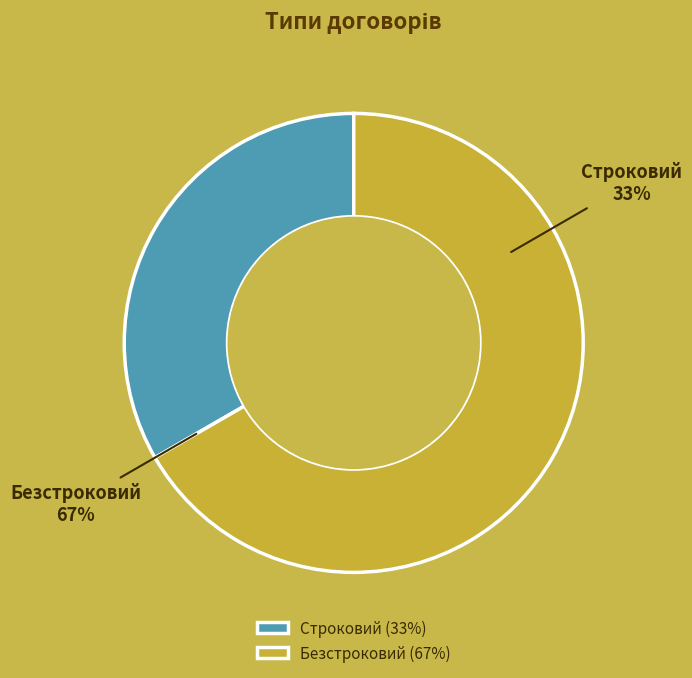

What is the ratio of the value at Строковий to the value at Безстроковий?

0.5